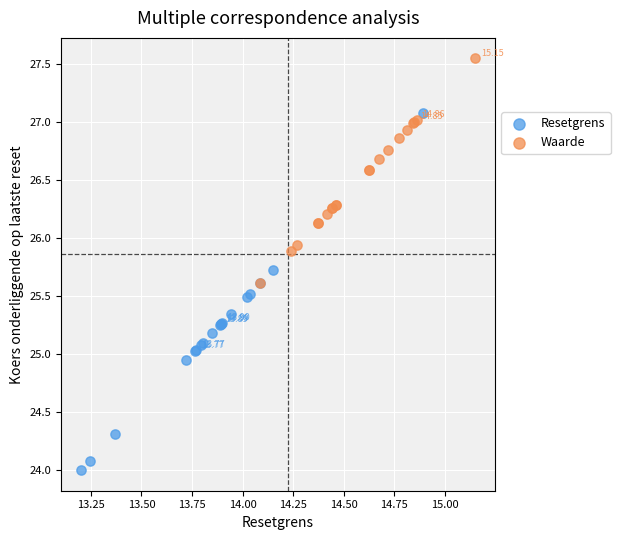

What are all the series names shown in the legend?

Resetgrens, Waarde